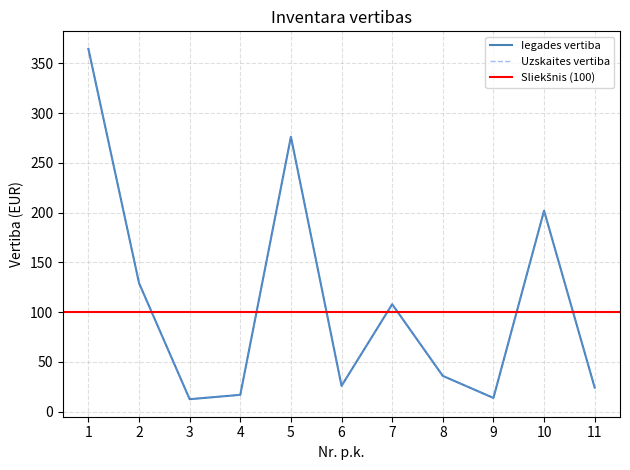

What is the total value across all series at 9?

27.8